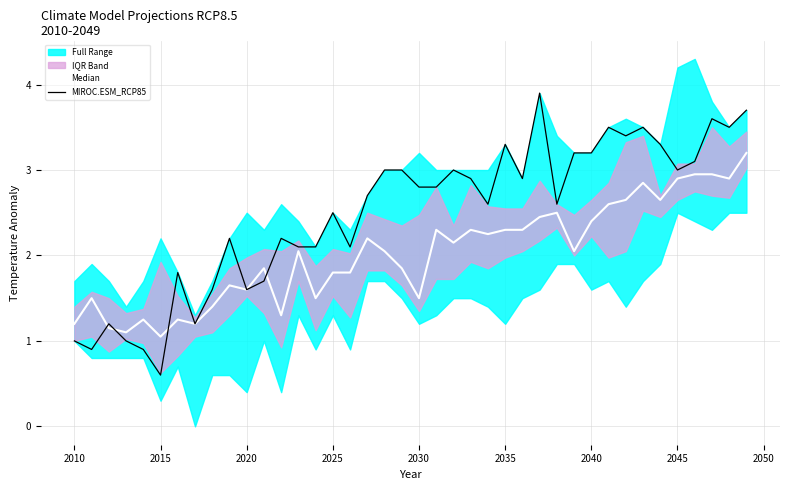

The MIROC.ESM_RCP85 series shows 0.6 at 22. True or false?

False